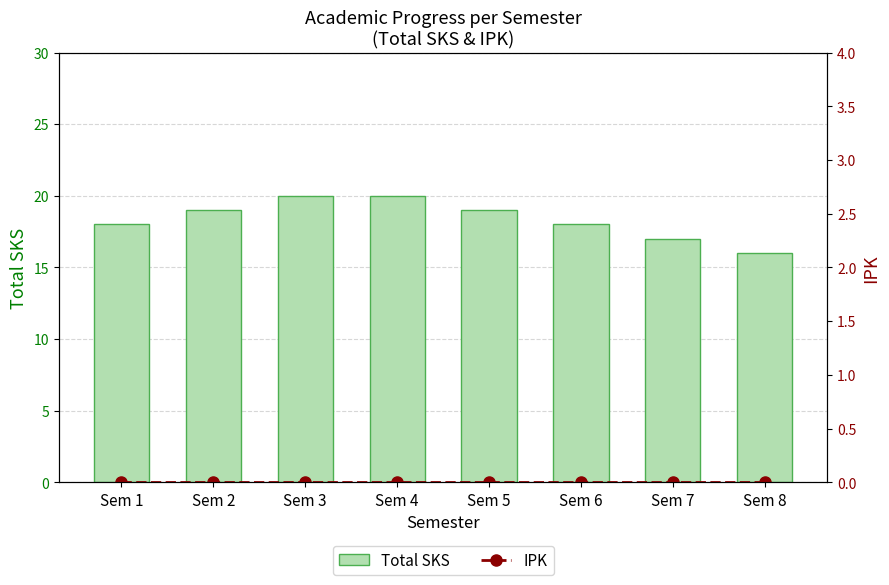

What are all the series names shown in the legend?

Total SKS, IPK